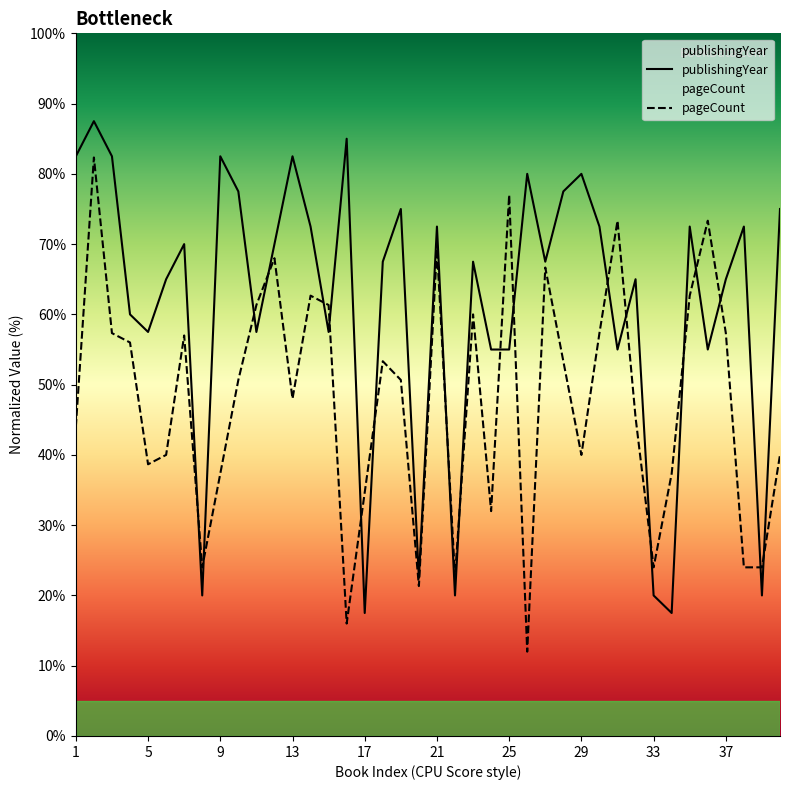

Reading left to right, extract all data points from this chart.

publishingYear: 82.5	87.5	82.5	60.0	57.5	65.0	70.0	20.0	82.5	77.5	57.5	70.0	82.5	72.5	57.5	85.0	17.5	67.5	75.0	22.5	72.5	20.0	67.5	55.0	55.0	80.0	67.5	77.5	80.0	72.5	55.0	65.0	20.0	17.5	72.5	55.0	65.0	72.5	20.0	75.0
pageCount: 44.0	82.3	57.3	56.0	38.7	40.0	57.0	24.0	37.3	50.7	61.3	68.0	48.0	62.7	61.3	16.0	34.7	53.3	50.7	21.3	69.3	22.7	60.0	32.0	77.0	12.0	66.7	53.3	40.0	57.3	73.3	45.3	24.0	37.3	62.7	73.3	57.3	24.0	24.0	40.0